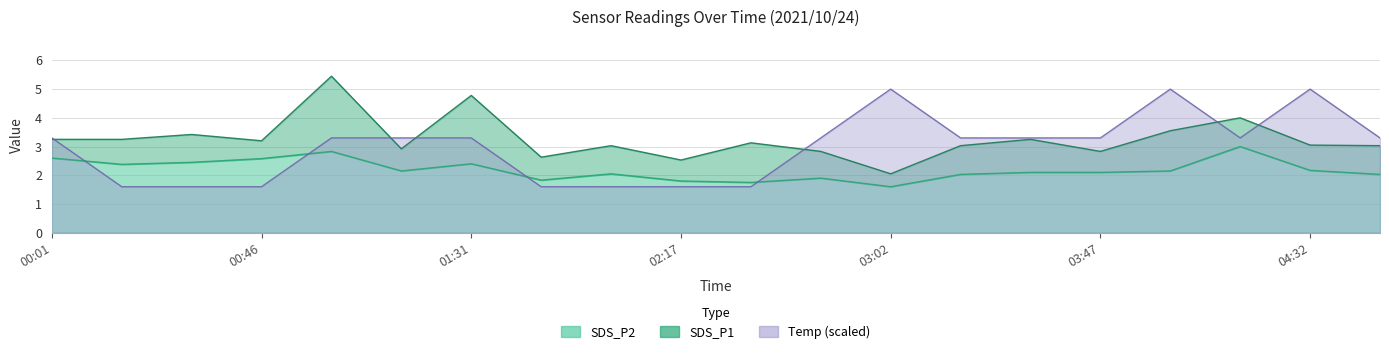

What is the difference between the SDS_P2 values at 00:16 and 00:46?

0.2